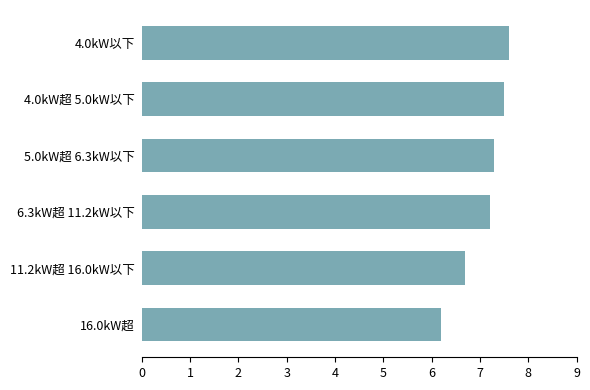

Reading top to bottom, list all the values displayed in this chart.

7.6	7.5	7.3	7.2	6.7	6.2